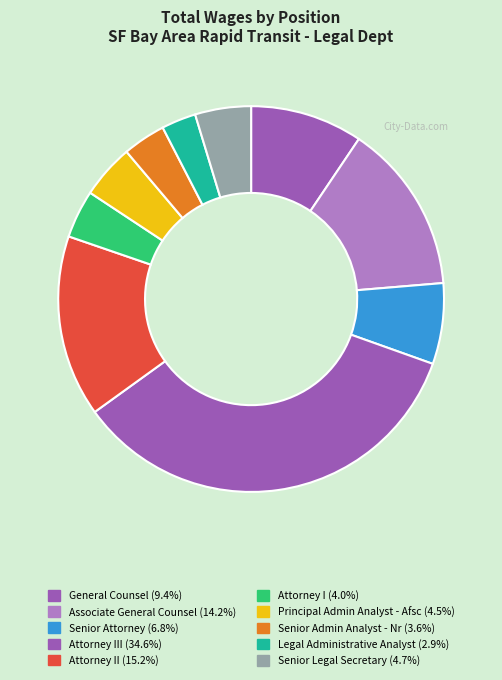

How many segments does this pie chart have?

10